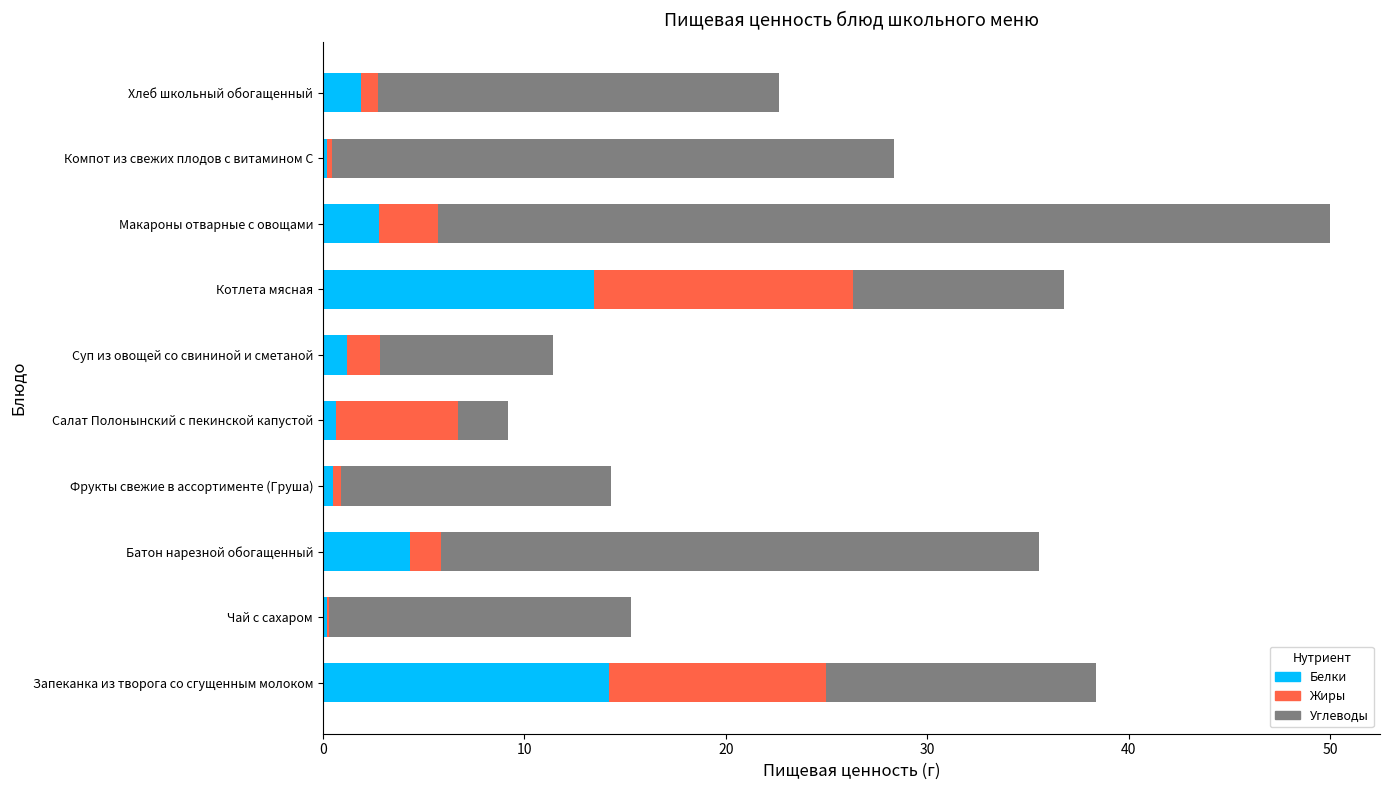

What is the total value across all series at Макароны отварные с овощами?

50.0